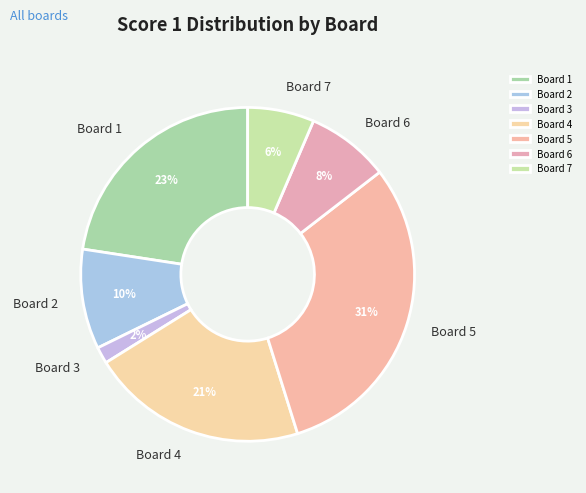

To the nearest percent, what is the average slice percentage?

14%